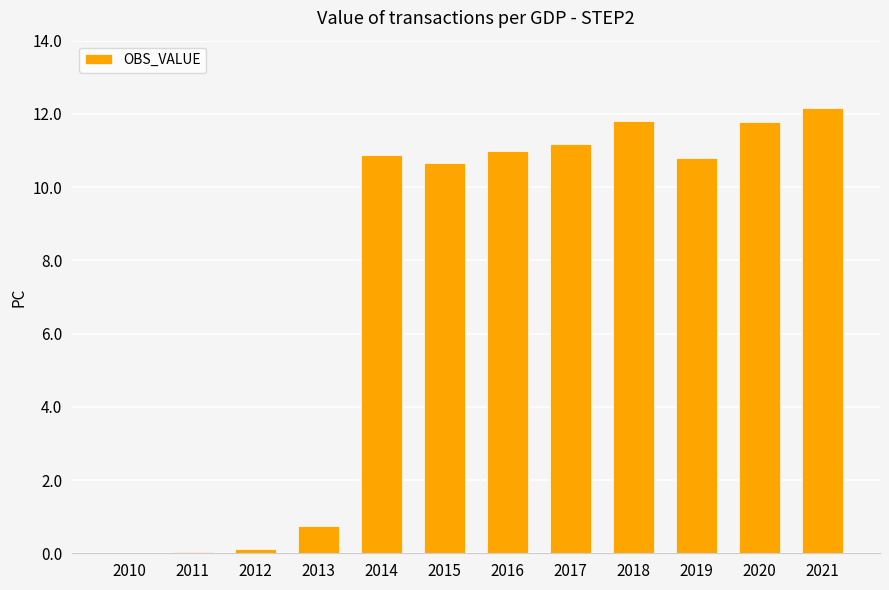

Which has a higher value, 2014 or 2017?

2017